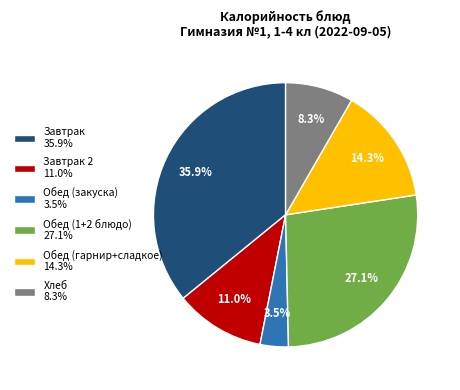

Is the sum of Завтрак 2 11.0% and Завтрак 35.9% greater than half?

No